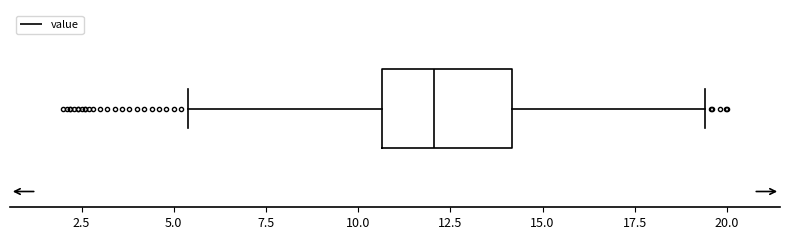

Where does the right whisker of the box end on the x-axis? The values are not printed on the chart, so give them approximately, as read against the axis.

19.5